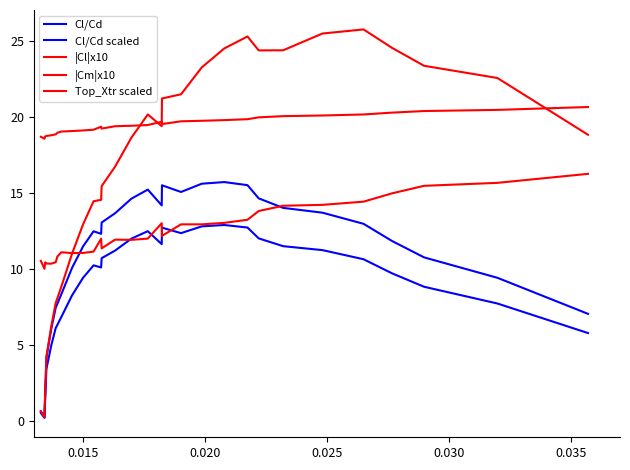

Does the chart have visible grid lines?

No